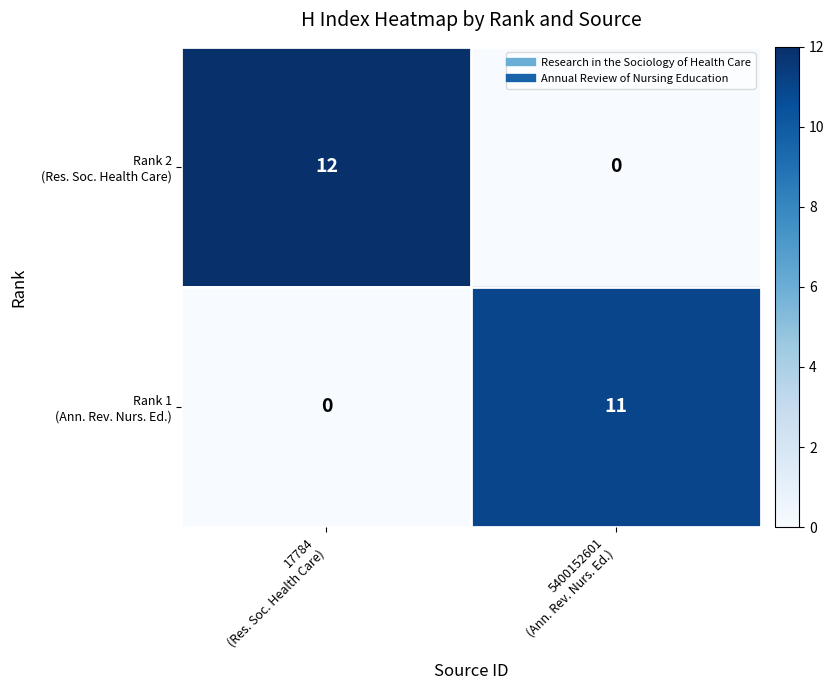

What is the maximum value shown in the chart?

12